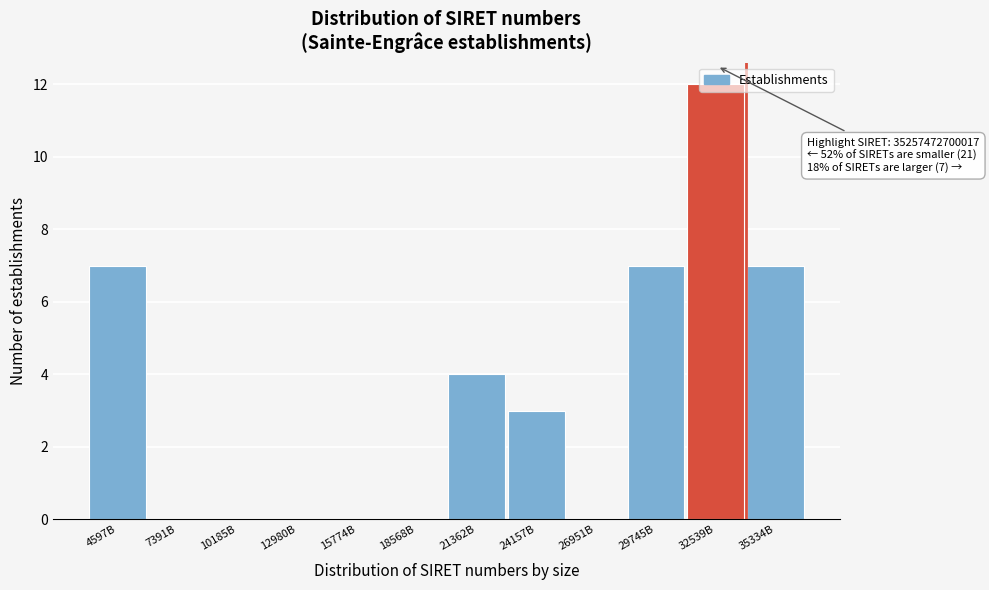

Which category has the highest value across all series?

32539B